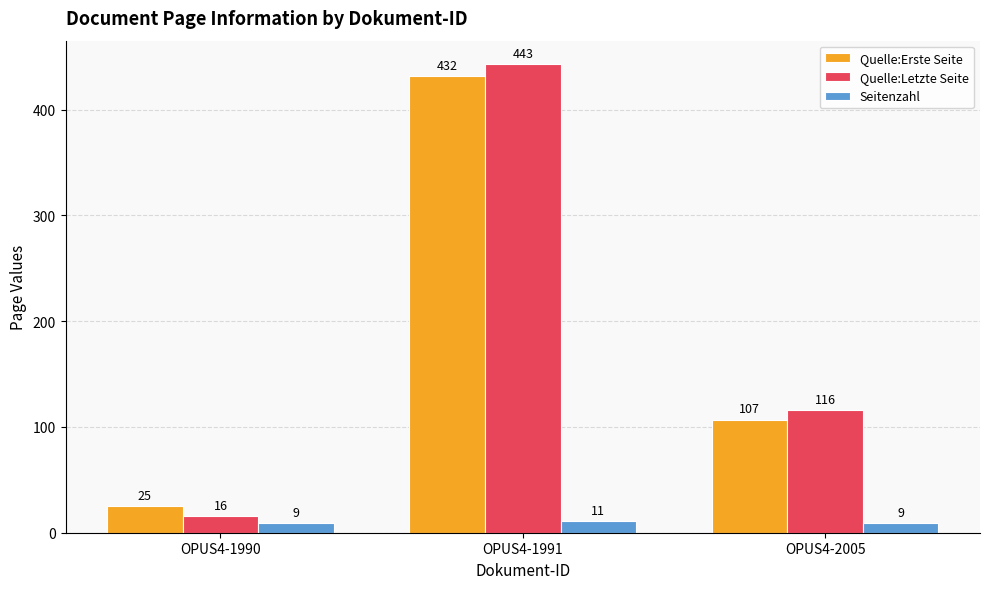

What is the approximate value of Seitenzahl at OPUS4-2005?

9